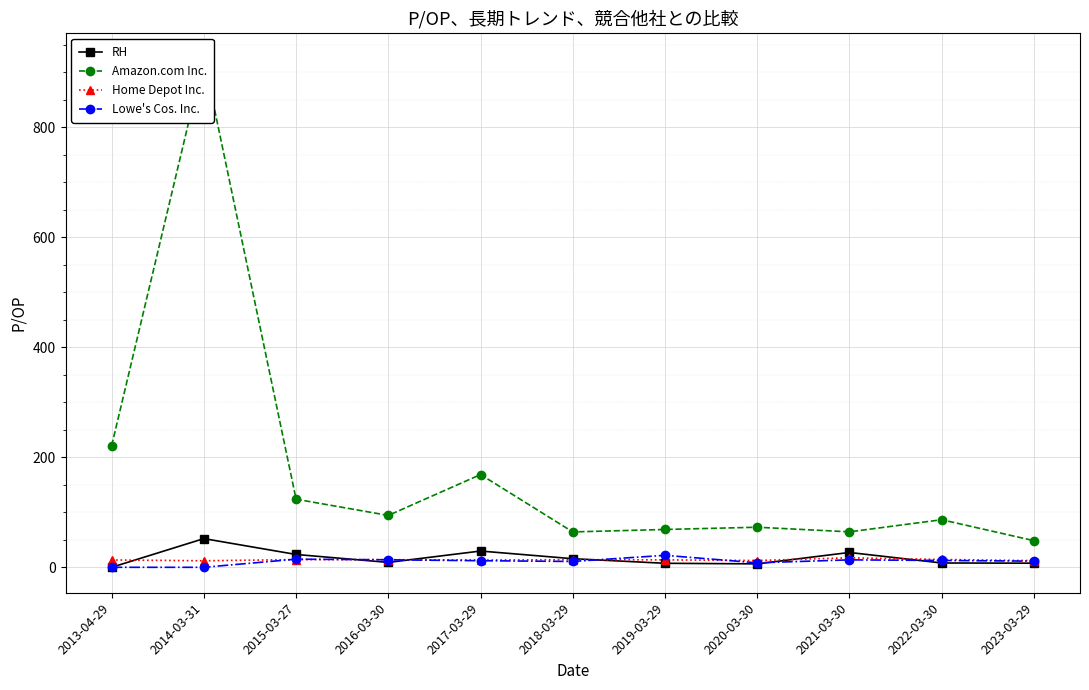

True or false: Lowe's Cos. Inc. and Home Depot Inc. intersect in this chart.

True